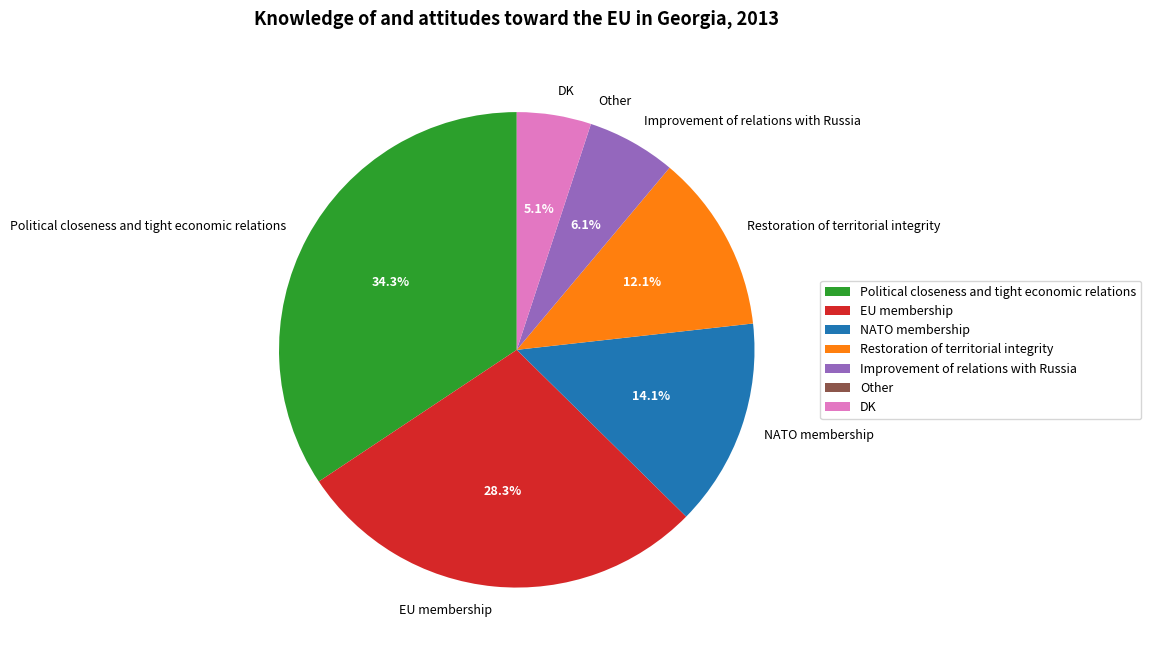

Approximately how many times larger is the value at Political closeness and tight economic relations compared to NATO membership?

2.4